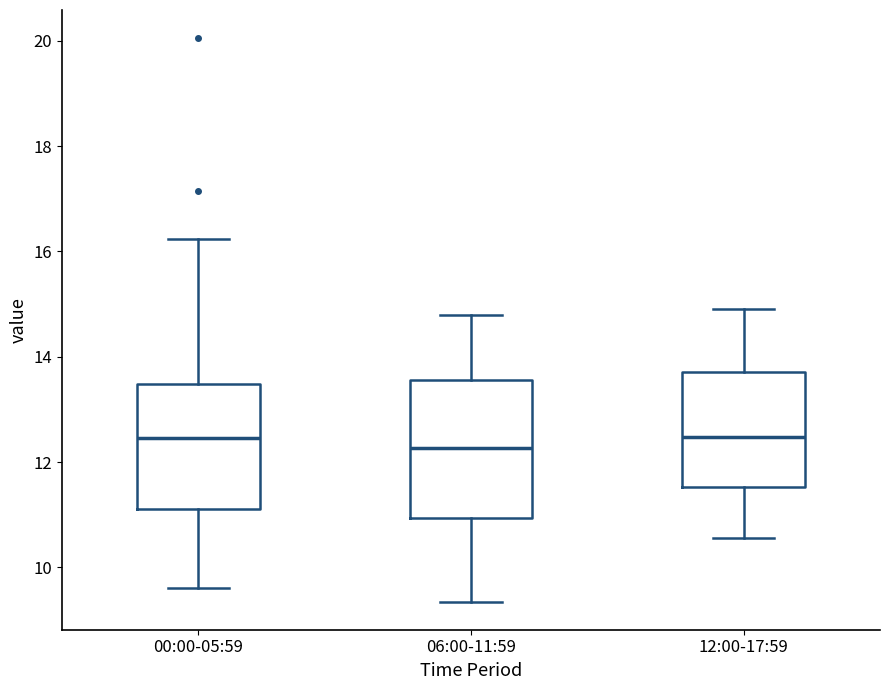

Reading left to right, transcribe this box plot: for each box, give where its median line is, the range the box spans, and where its two whiskers end, as read against the y-axis. The values are not printed on the chart, so give them approximately, as read against the axis.

00:00-05:59: median 12.4, box 11.2 to 13.4, whiskers 9.6 to 16.2
06:00-11:59: median 12.2, box 11.0 to 13.6, whiskers 9.4 to 14.8
12:00-17:59: median 12.4, box 11.6 to 13.8, whiskers 10.6 to 15.0